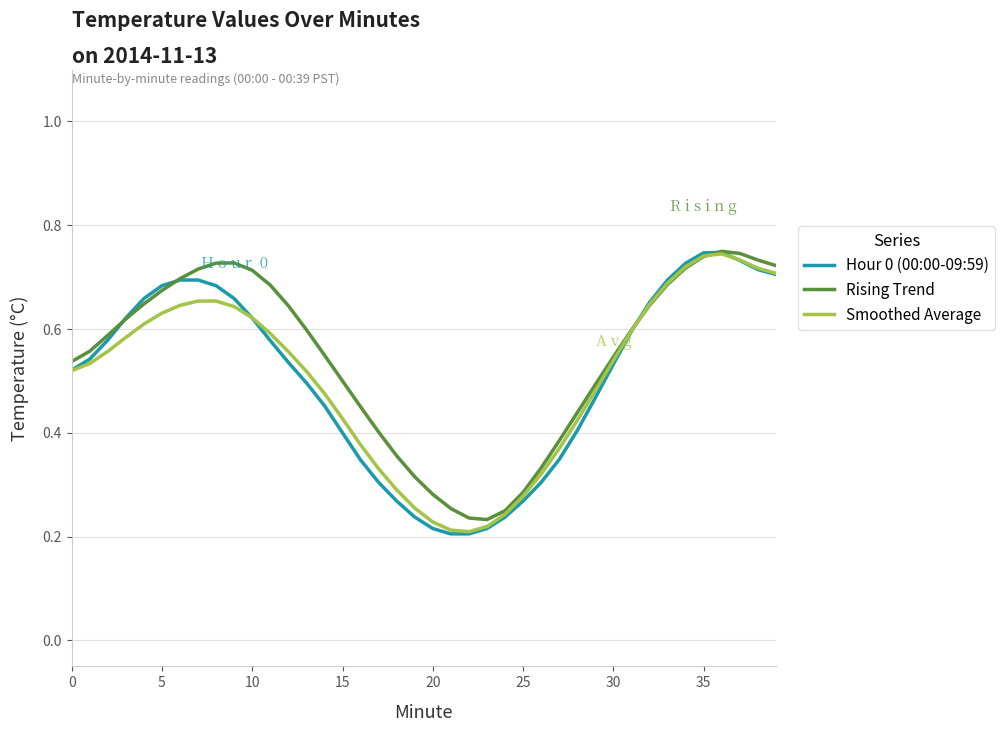

True or false: Hour 0 (00:00-09:59) has a value of 0.3 at 0.

False